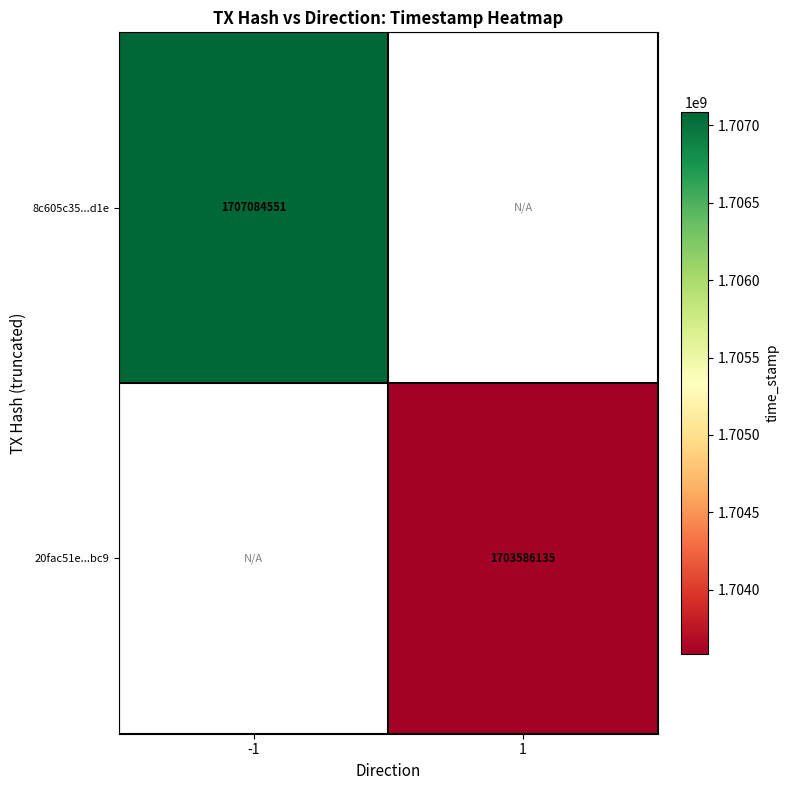

At which category does the chart reach its minimum across all series?

1